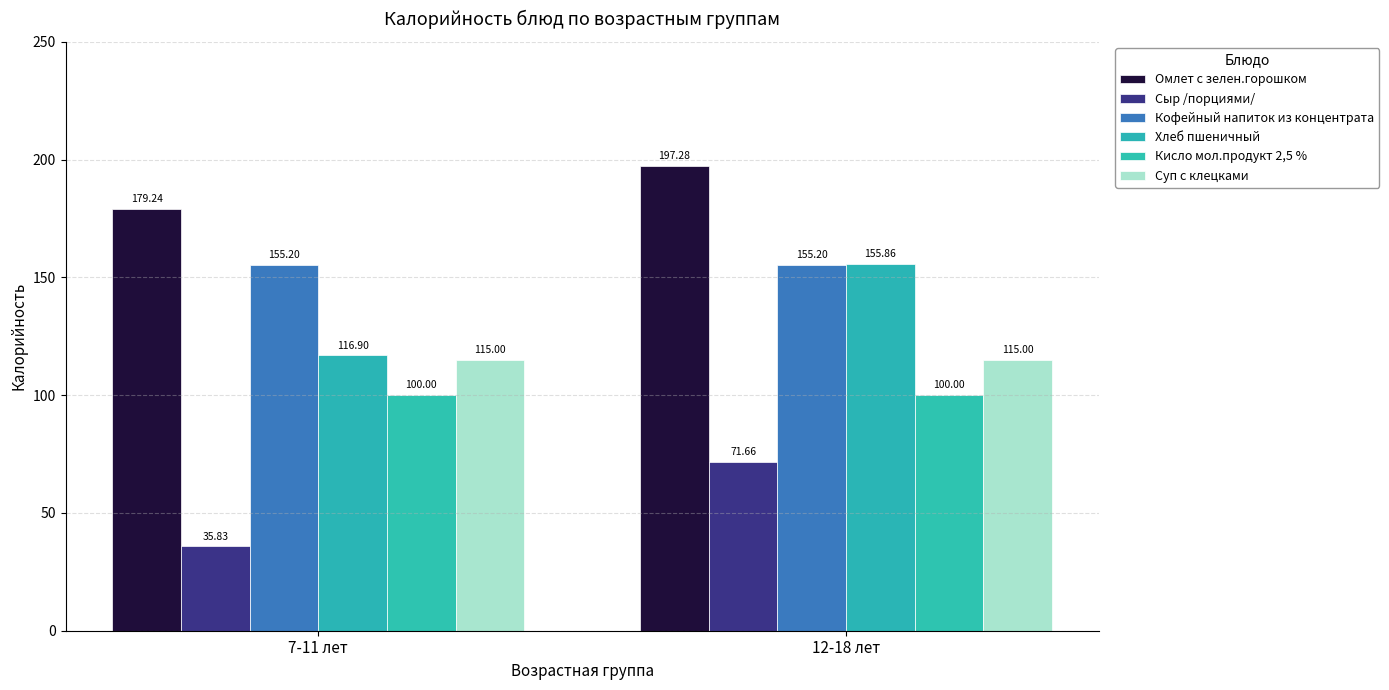

The Омлет с зелен.горошком series shows 179.2 at 7-11 лет. True or false?

True